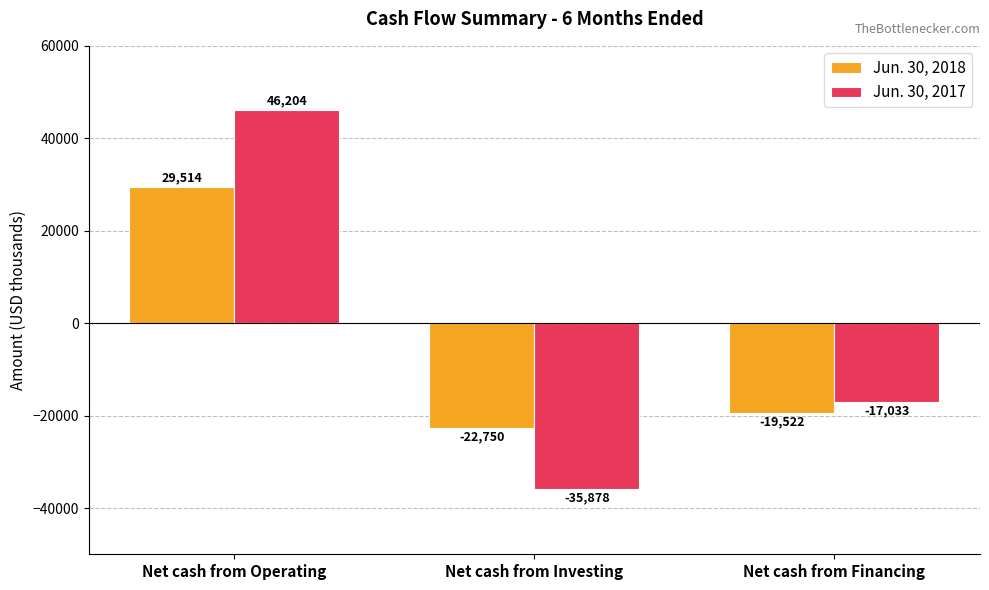

What is the label of the 2nd bar from the right?

Net cash from Investing